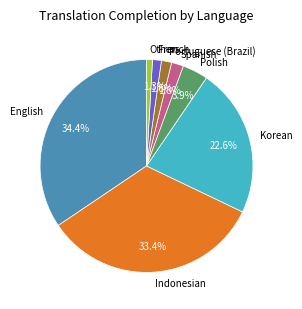

To the nearest percent, what is the difference between the largest and smallest slice percentages?

34%